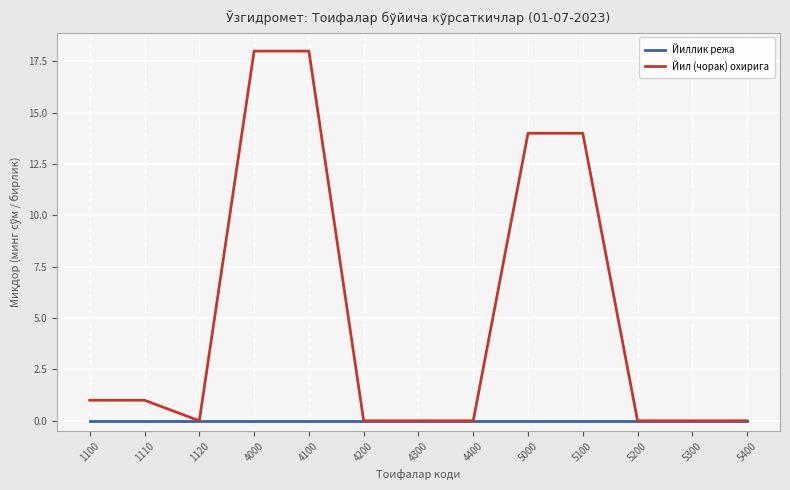

What is the maximum value shown in the chart?

18